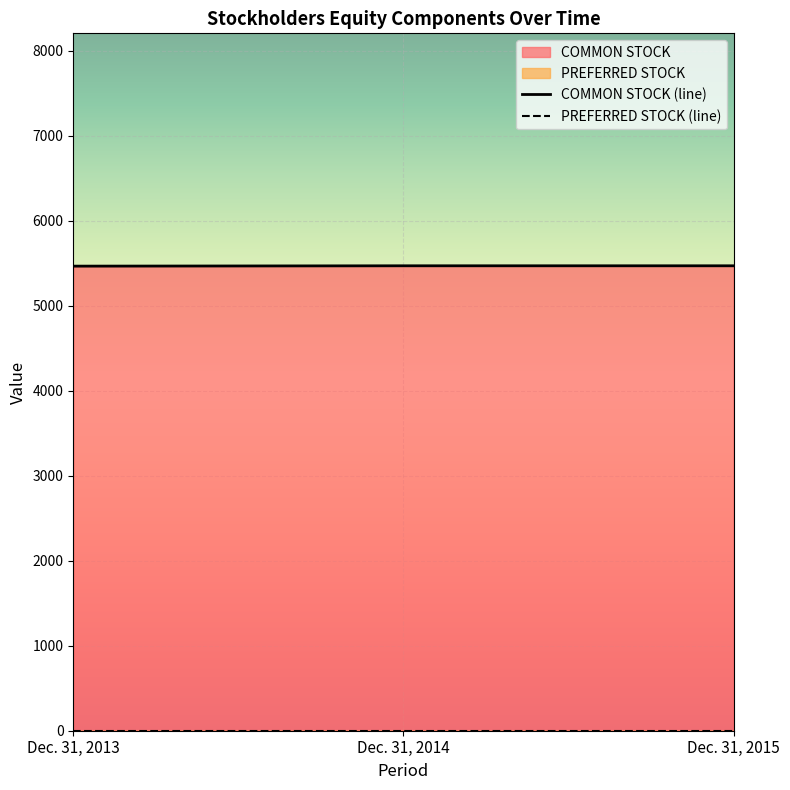

How many categories are shown in the chart?

3